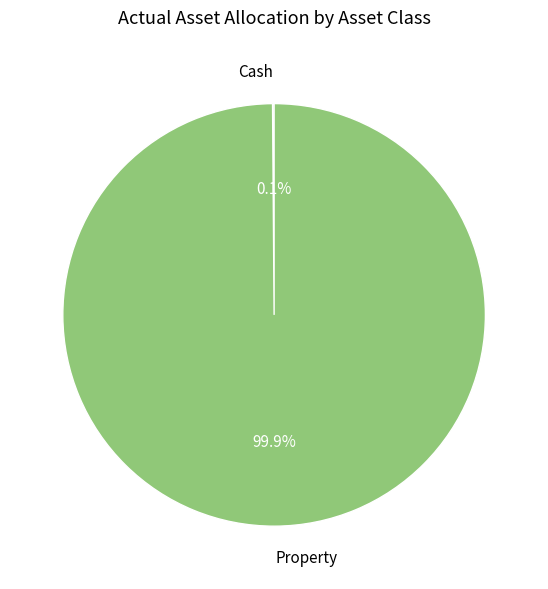

How much of the chart is everything except Property?

0.1%